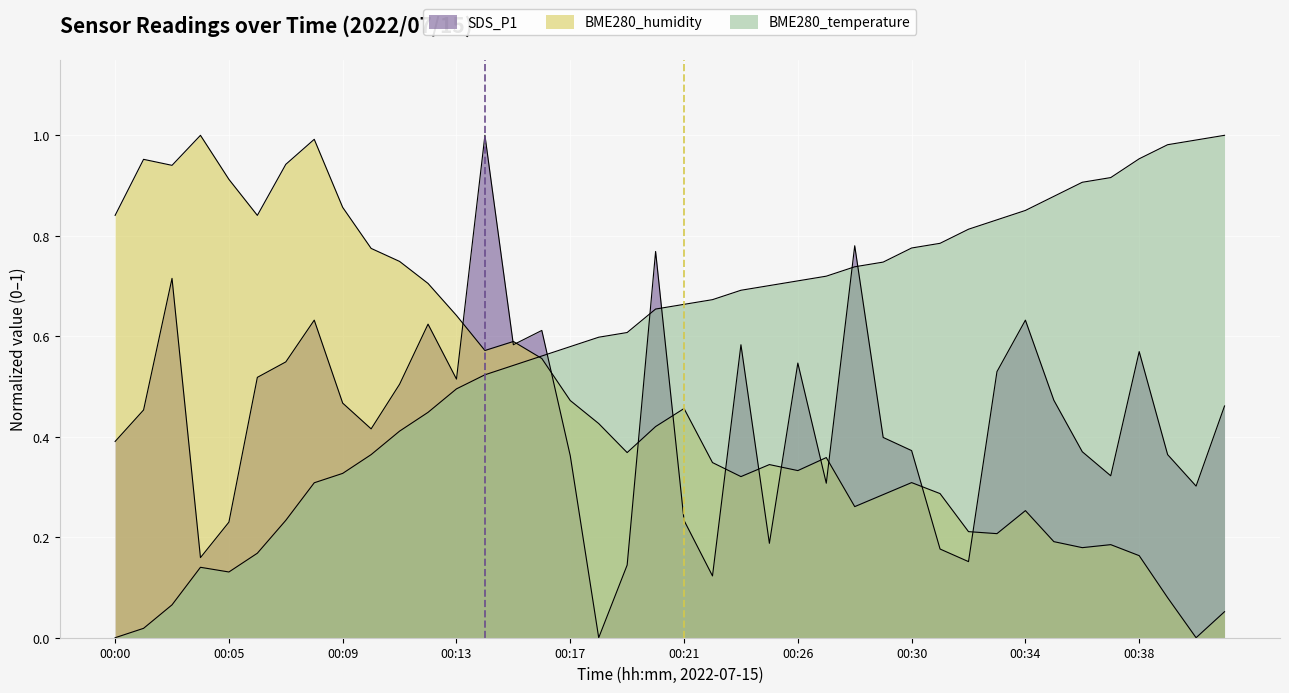

What is the average value of the BME280_temperature series?

0.6